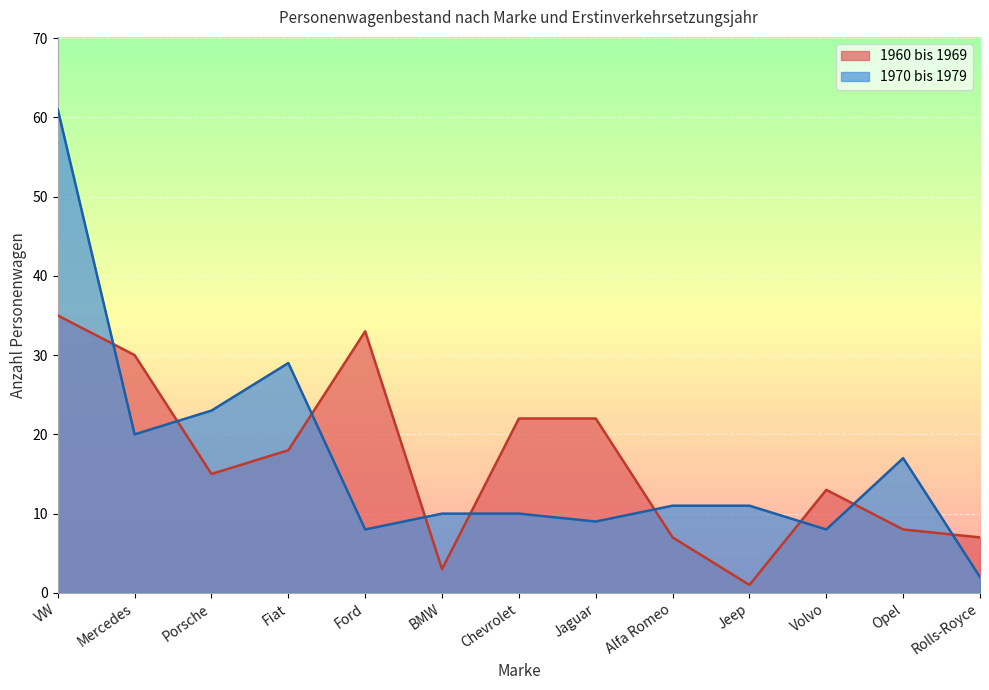

Reading left to right, transcribe all the data shown in this chart.

1960 bis 1969: VW=35	Mercedes=30	Porsche=15	Fiat=18	Ford=33	BMW=3	Chevrolet=22	Jaguar=22	Alfa Romeo=7	Jeep=1	Volvo=13	Opel=8	Rolls-Royce=7
1970 bis 1979: VW=61	Mercedes=20	Porsche=23	Fiat=29	Ford=8	BMW=10	Chevrolet=10	Jaguar=9	Alfa Romeo=11	Jeep=11	Volvo=8	Opel=17	Rolls-Royce=2